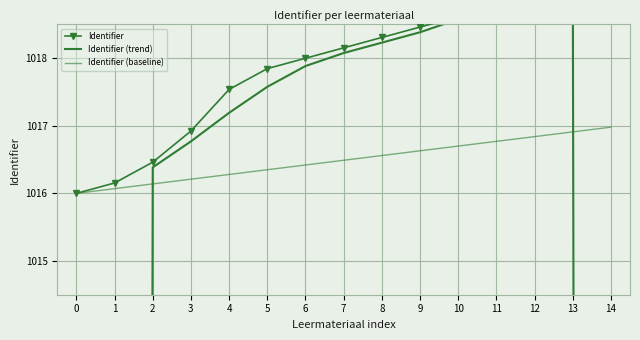

What is the sum of the Identifier values at 10 and 4?

2036.2